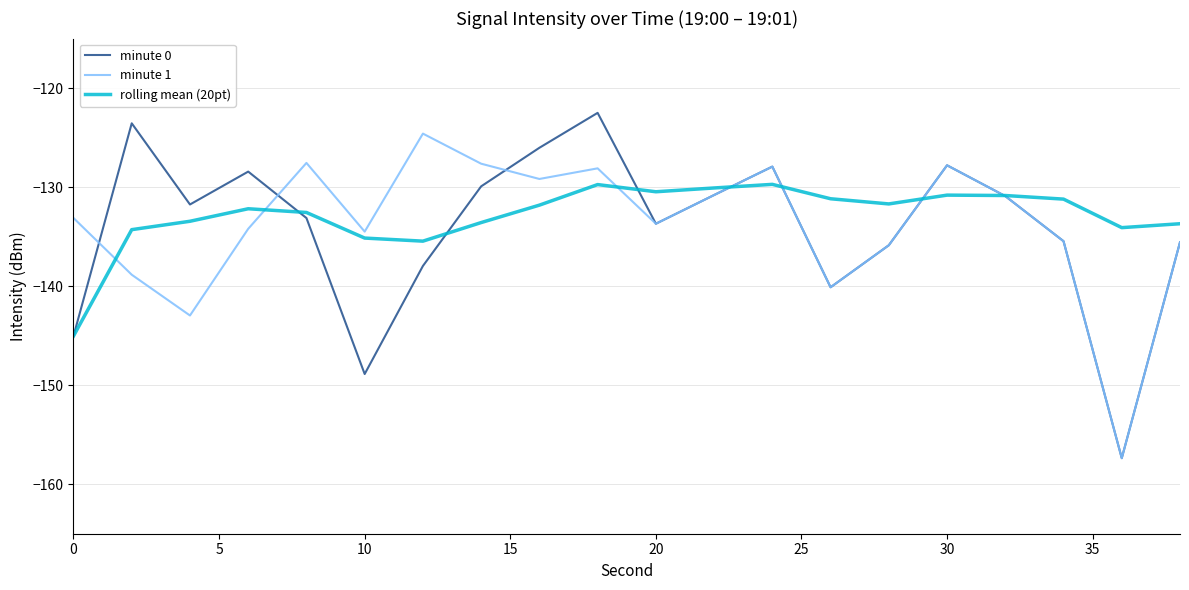

List the series in order of their peak value, lowest first.

rolling mean (20pt), minute 1, minute 0